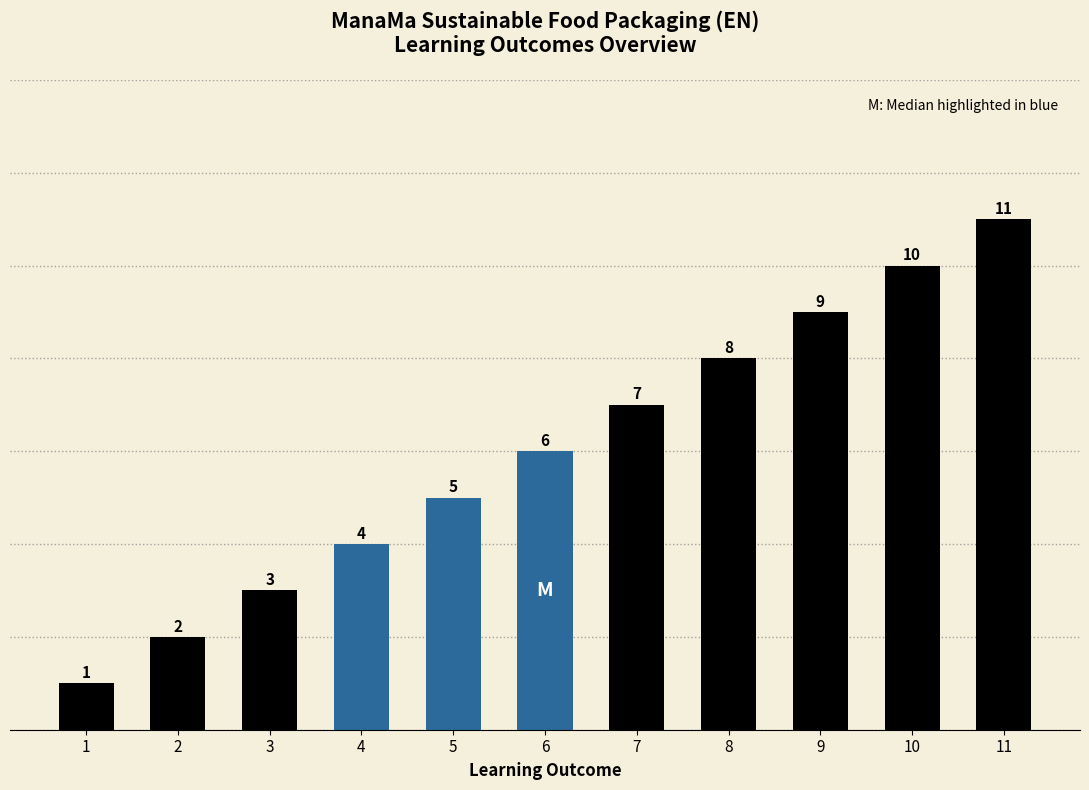

How many categories are shown in the chart?

11